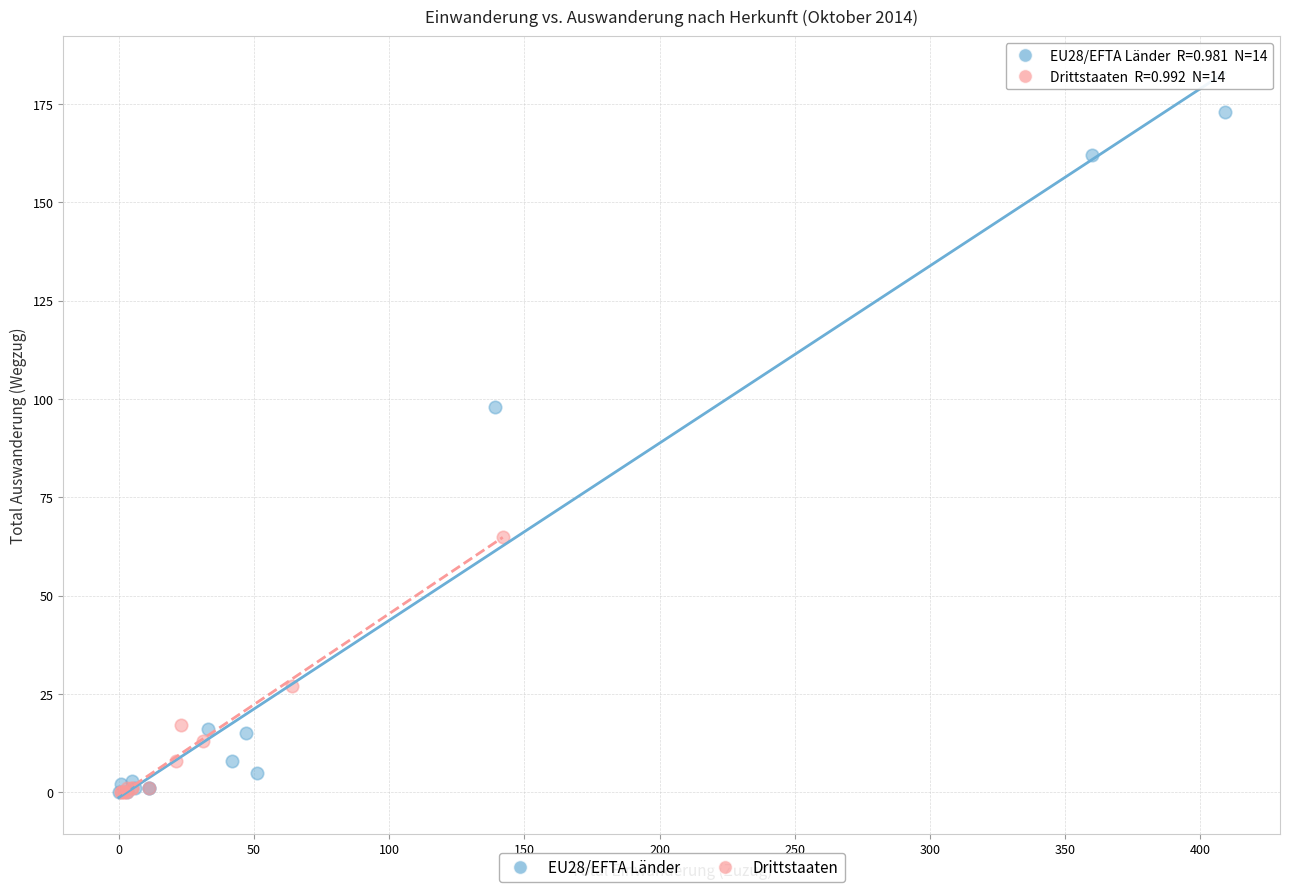

Which series reaches the maximum Y coordinate?

EU28/EFTA Länder